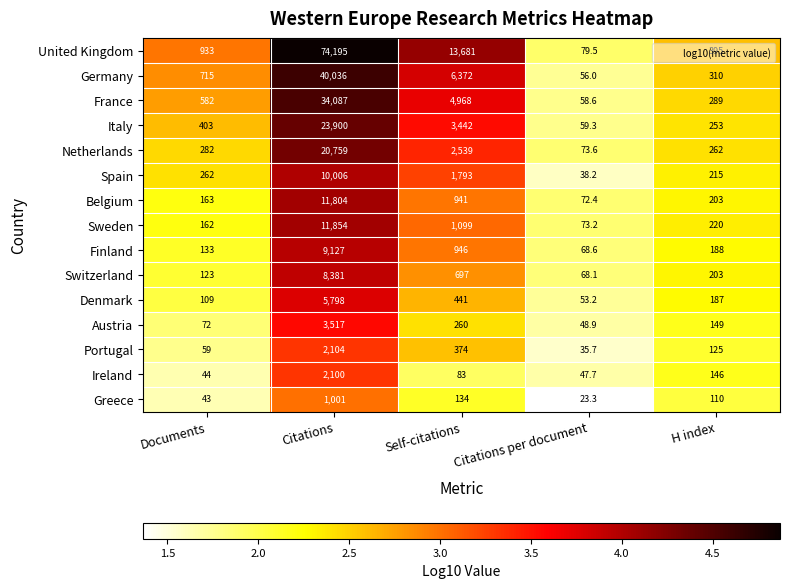

Between Citations and Citations per document, which series saw the biggest shift?

United Kingdom